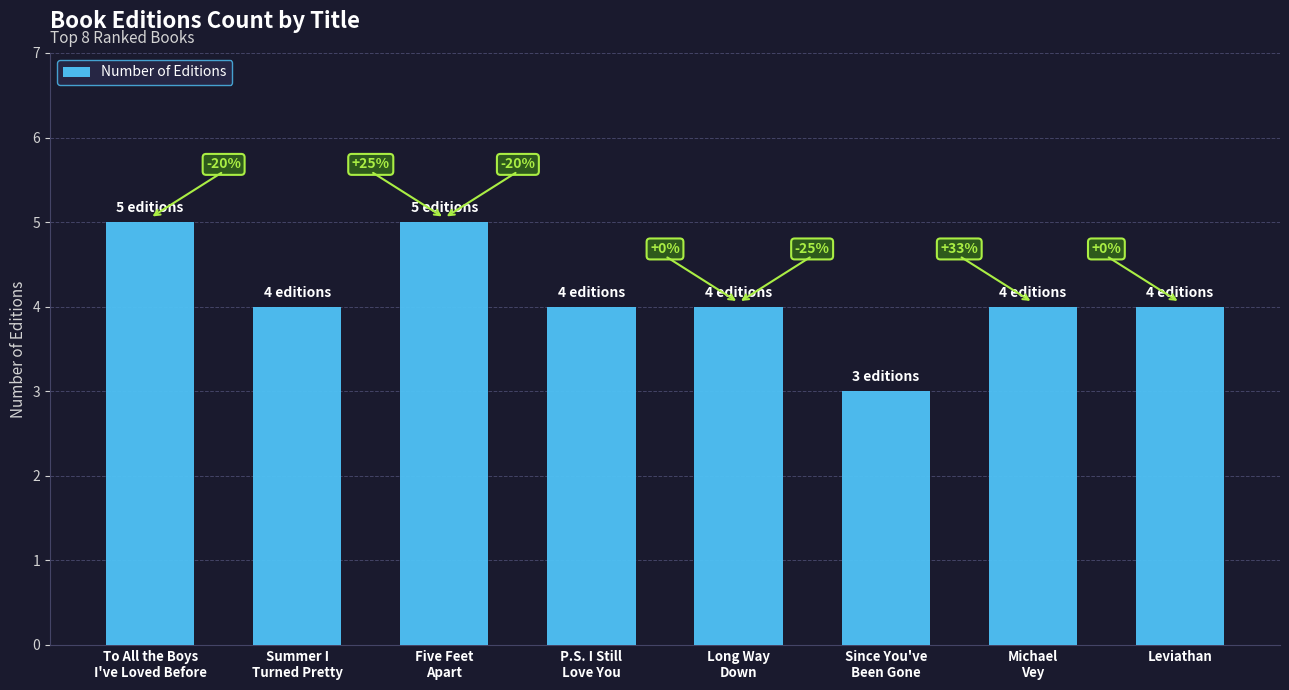

Read the value at Since You've
Been Gone.

3